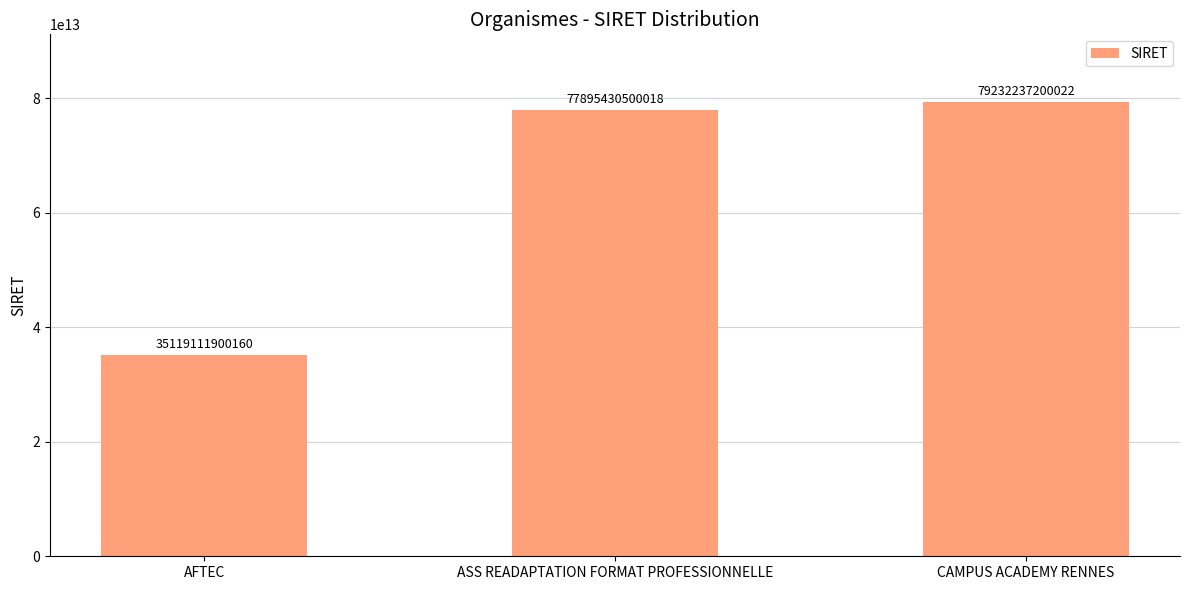

What is the label of the 1st bar from the right?

CAMPUS ACADEMY RENNES